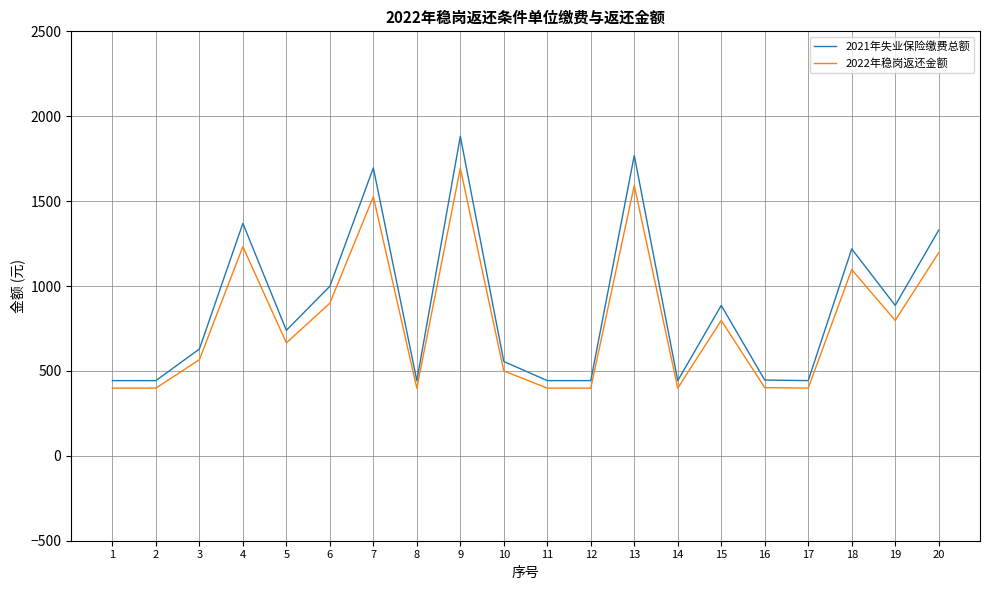

What is the highest value of the 2022年稳岗返还金额 series?

1693.8